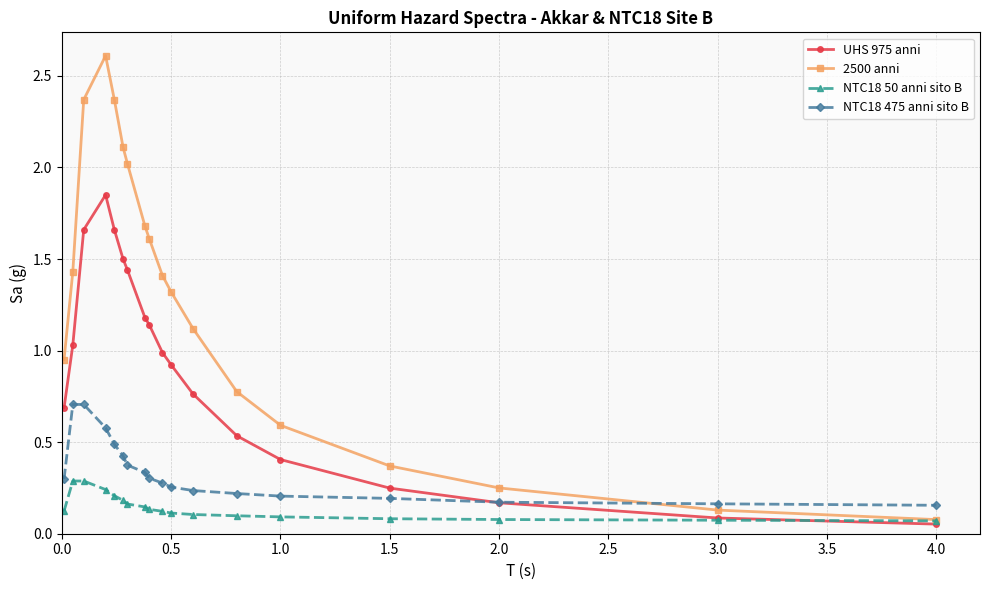

What is the greatest value displayed?

2.6